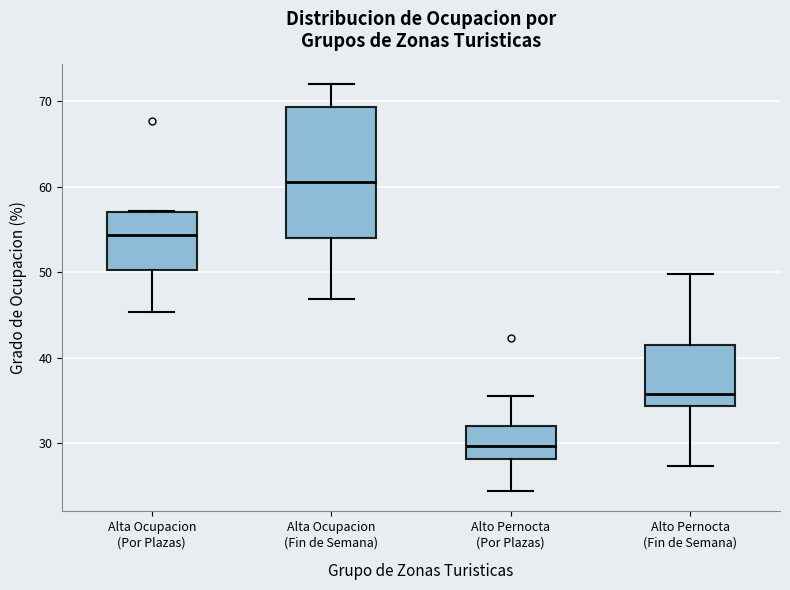

Reading left to right, transcribe this box plot: for each box, give where its median line is, the range the box spans, and where its two whiskers end, as read against the y-axis. The values are not printed on the chart, so give them approximately, as read against the axis.

Alta Ocupacion (Por Plazas): median 54, box 50 to 57, whiskers 45 to 57
Alta Ocupacion (Fin de Semana): median 61, box 54 to 69, whiskers 47 to 72
Alto Pernocta (Por Plazas): median 30, box 28 to 32, whiskers 24 to 36
Alto Pernocta (Fin de Semana): median 36, box 34 to 41, whiskers 27 to 50